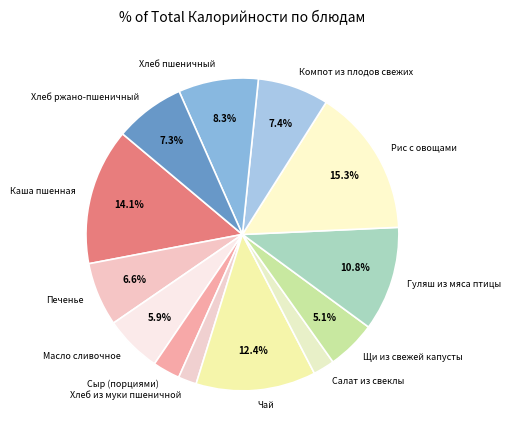

To the nearest percent, what is the difference between the Гуляш из мяса птицы and Хлеб из муки пшеничной slice percentages?

9%